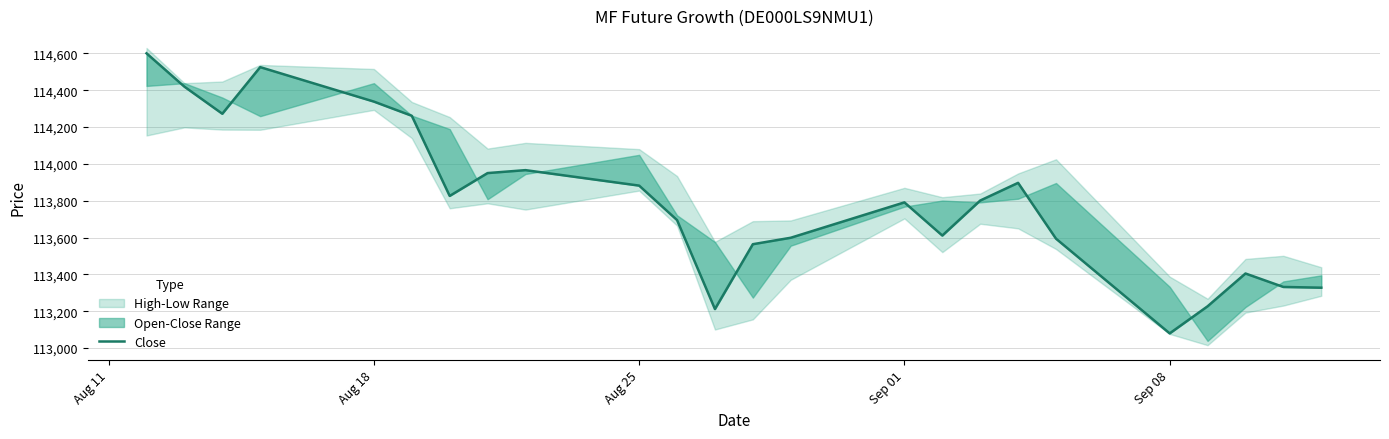

True or false: the data shows 43201 at 7.

False